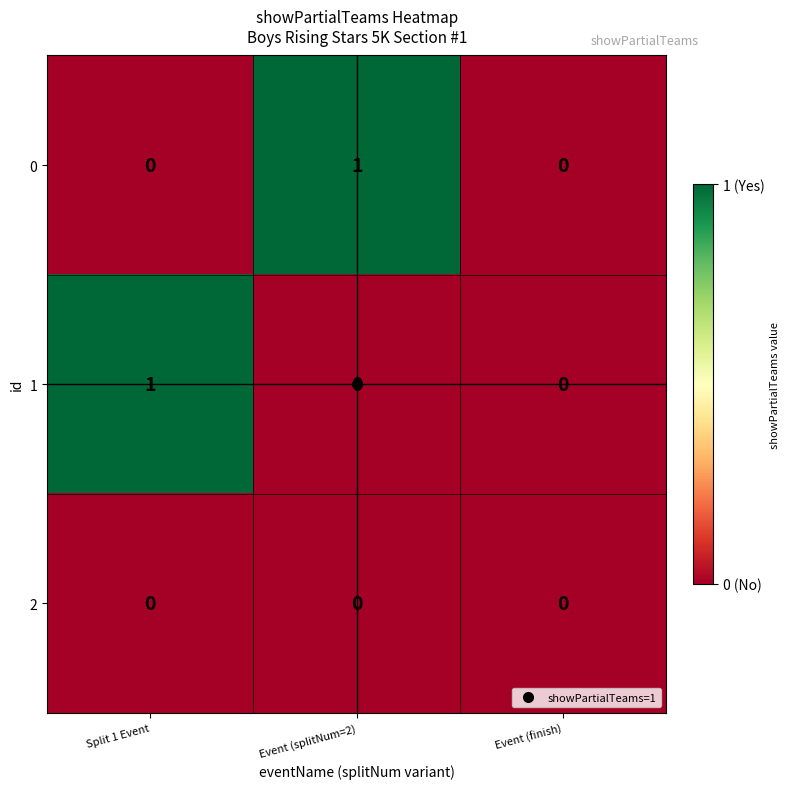

The 2 series shows 0 at Event (finish). True or false?

True